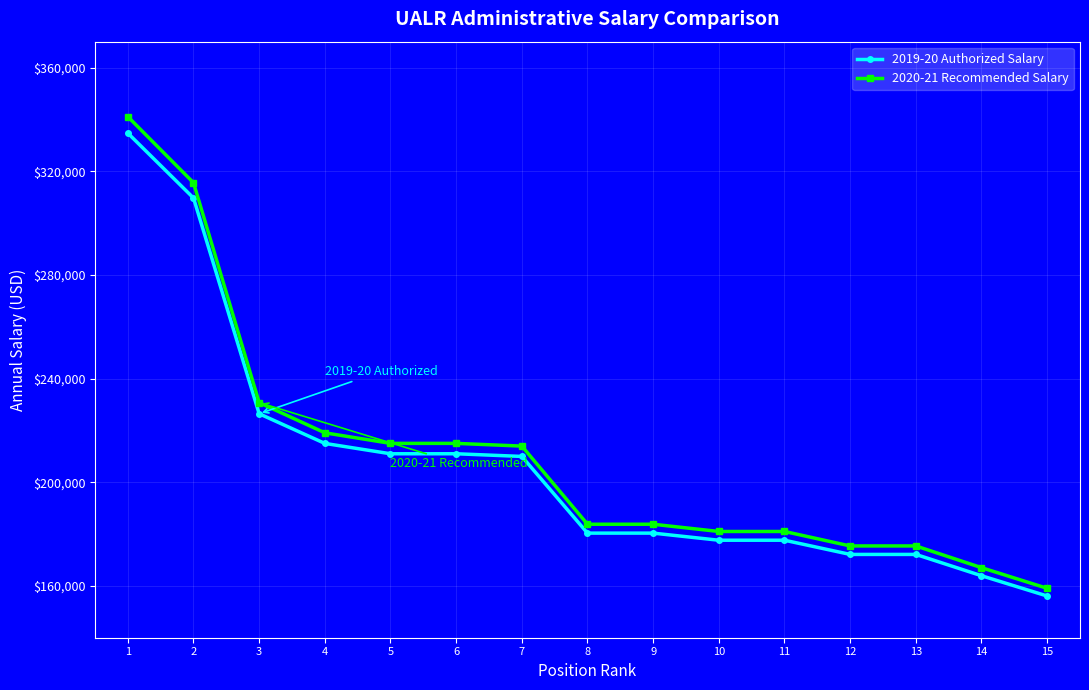

True or false: 2020-21 Recommended Salary and 2019-20 Authorized Salary cross at least once.

False